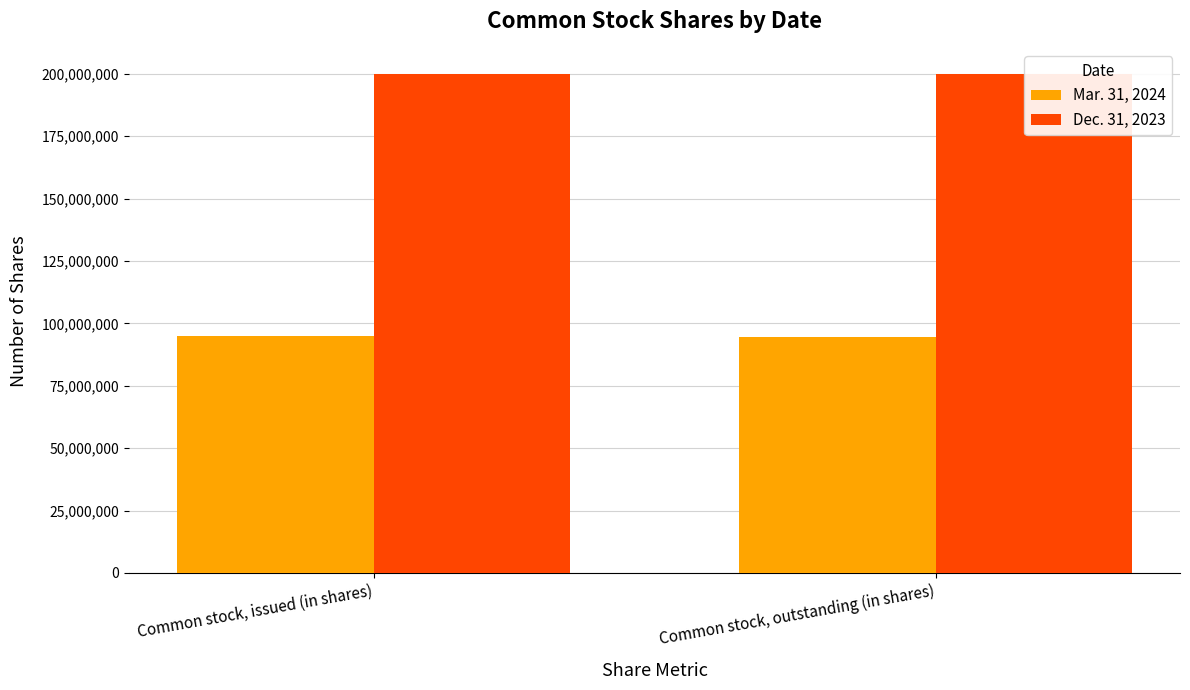

Count the number of data series in this chart.

2